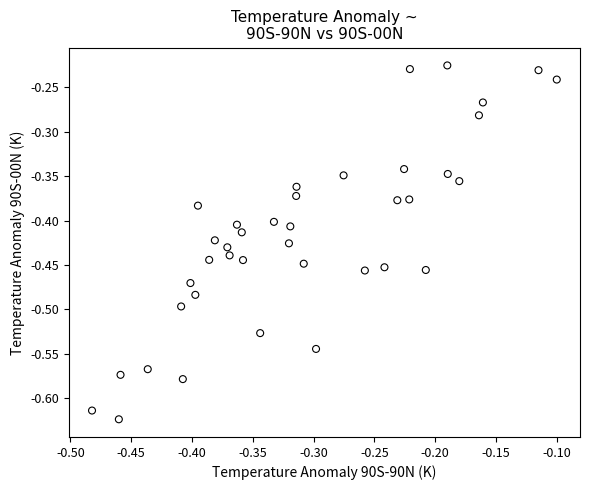

What is the range of X values (max minus min)?

0.4